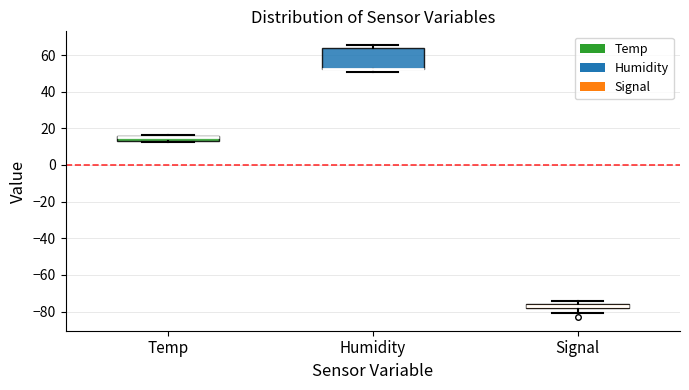

Which box is the tallest, from its lower edge to its upper edge?

Humidity